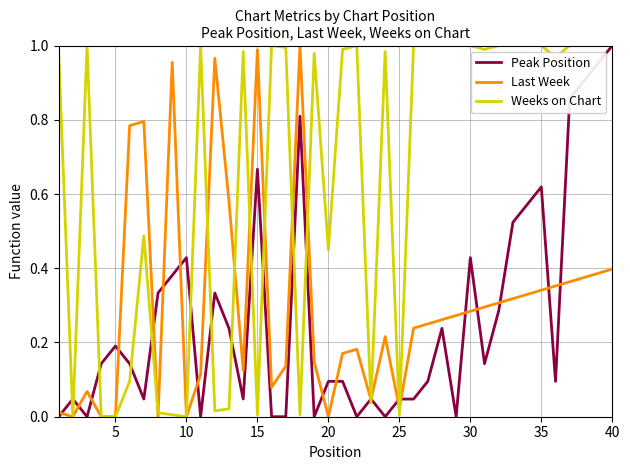

Which series has the largest total across all categories?

Weeks on Chart